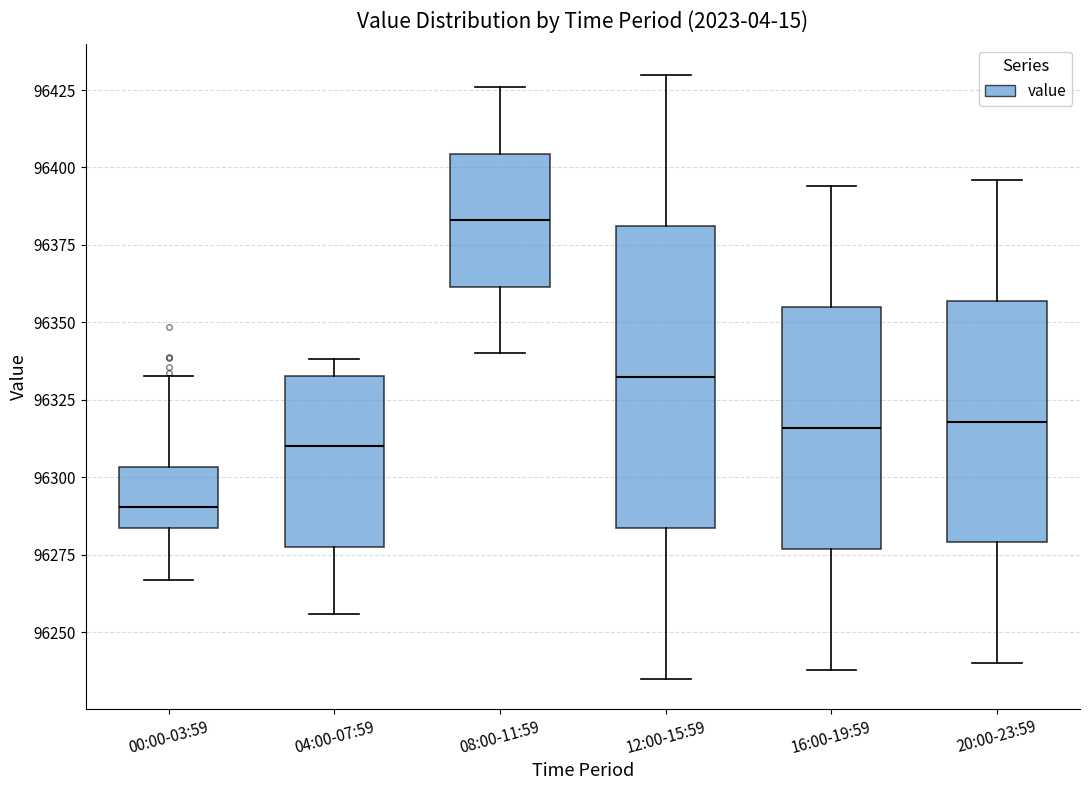

Reading left to right, transcribe this box plot: for each box, give where its median line is, the range the box spans, and where its two whiskers end, as read against the y-axis. The values are not printed on the chart, so give them approximately, as read against the axis.

00:00-03:59: median 96290, box 96285 to 96305, whiskers 96265 to 96335
04:00-07:59: median 96310, box 96275 to 96335, whiskers 96255 to 96340
08:00-11:59: median 96385, box 96360 to 96405, whiskers 96340 to 96425
12:00-15:59: median 96335, box 96285 to 96380, whiskers 96235 to 96430
16:00-19:59: median 96315, box 96275 to 96355, whiskers 96240 to 96395
20:00-23:59: median 96320, box 96280 to 96355, whiskers 96240 to 96395